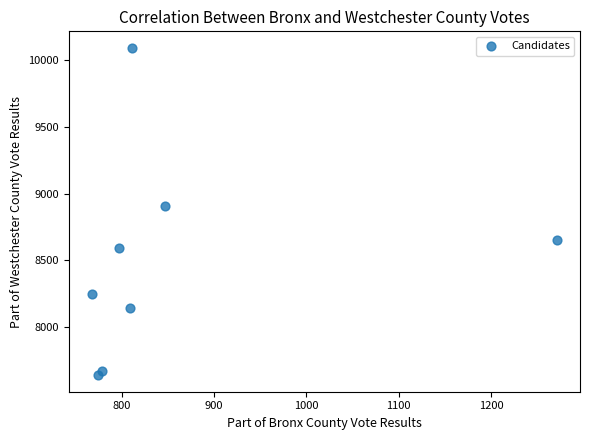

What is the range of X values (max minus min)?

503